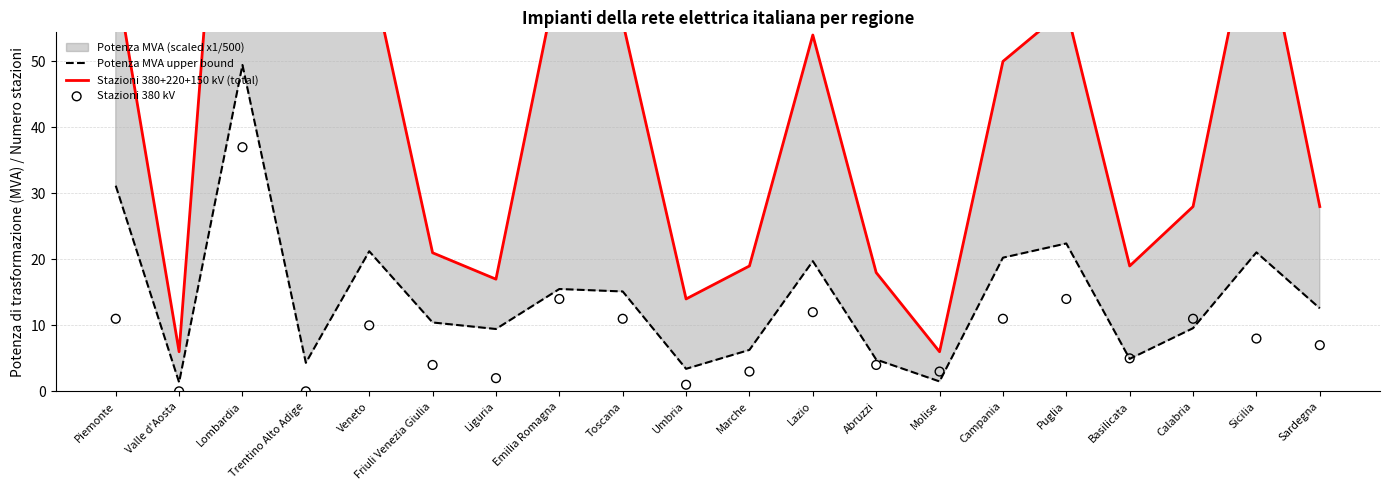

Which series has the largest total across all categories?

Stazioni 380+220+150 kV (total)